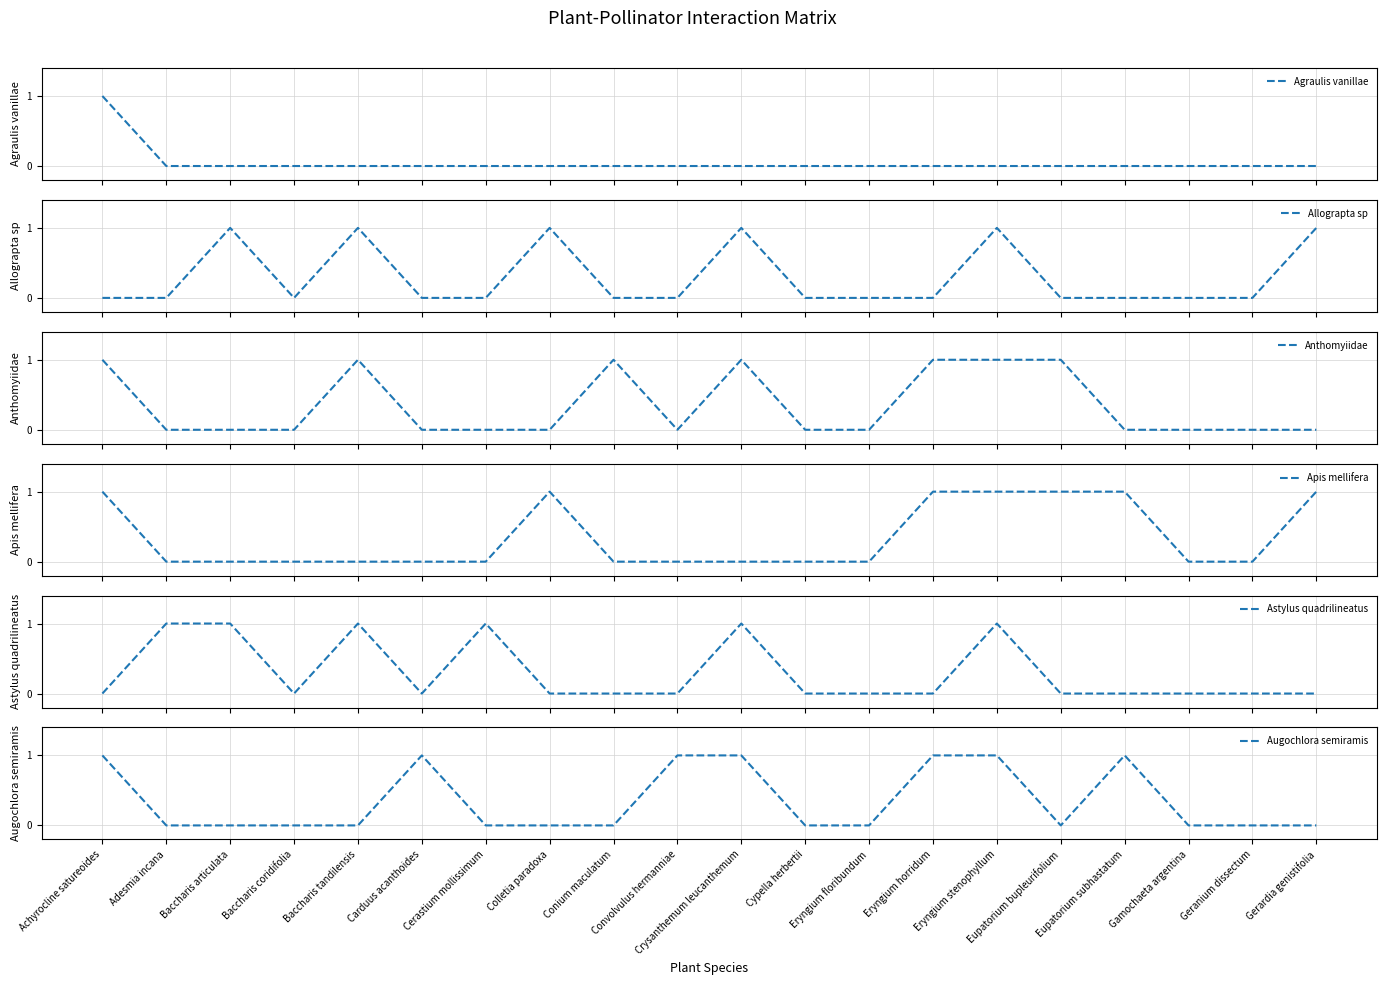

How many categories are shown in the chart?

20